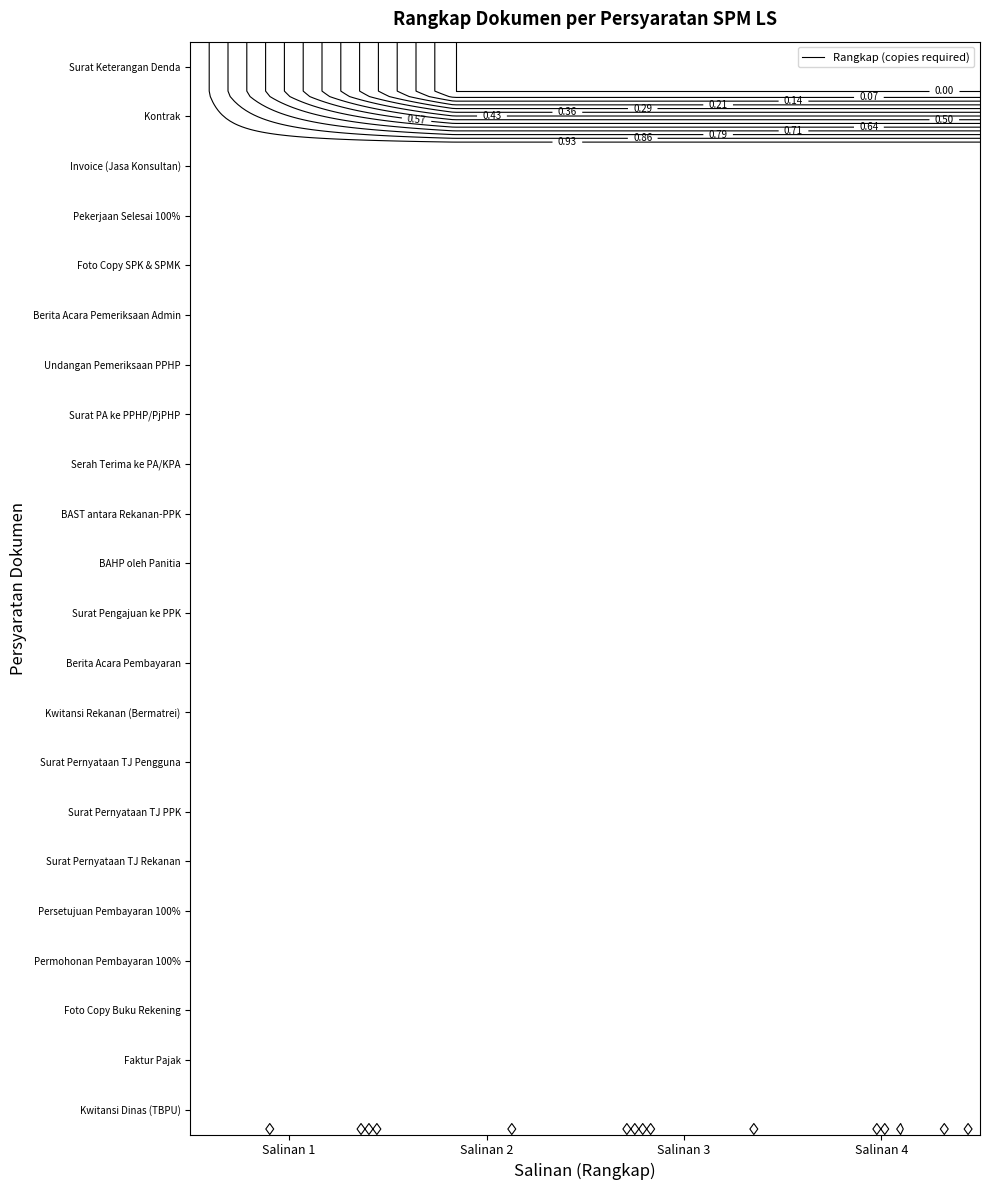

Is it true that 2 equals 6 at 5?

False